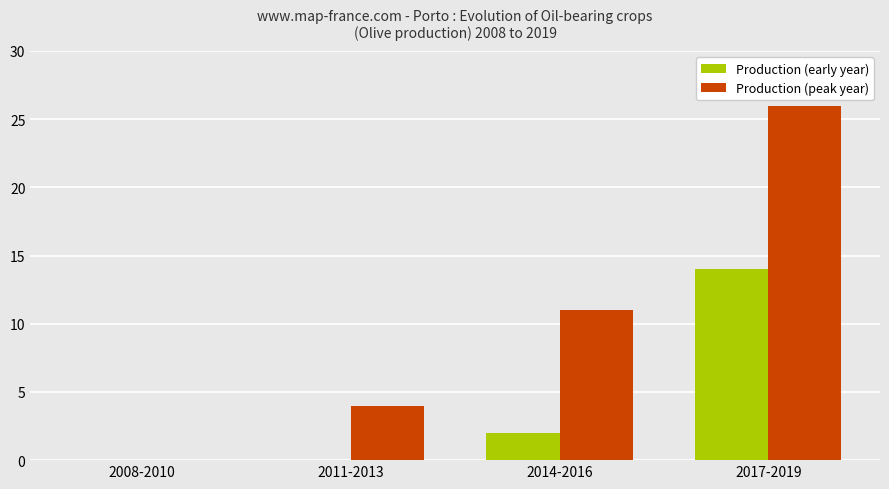

What is the total value across all series at 2017-2019?

40